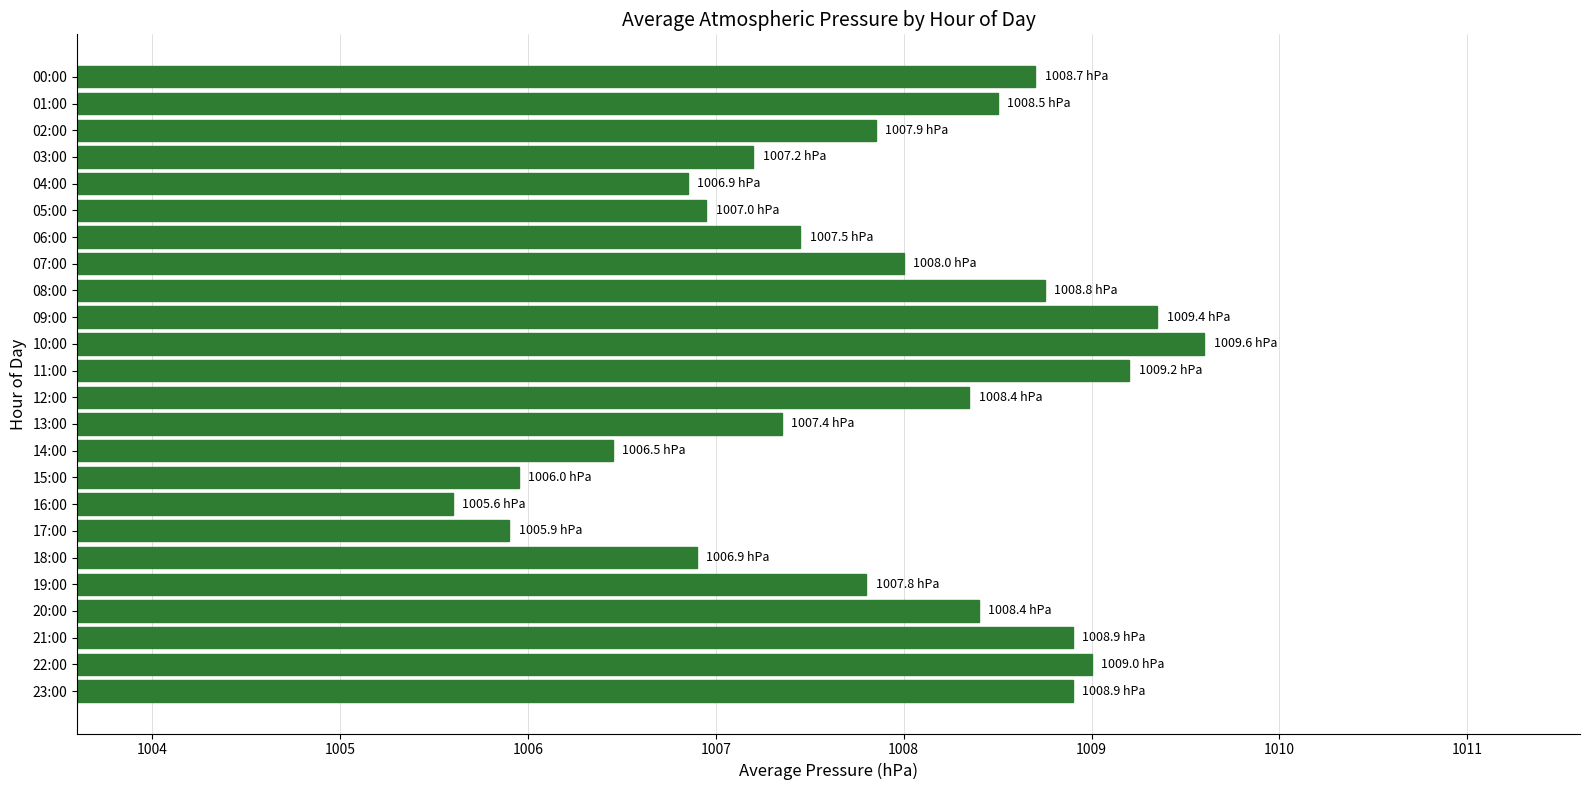

What is the label of the 7th bar from the top?

06:00